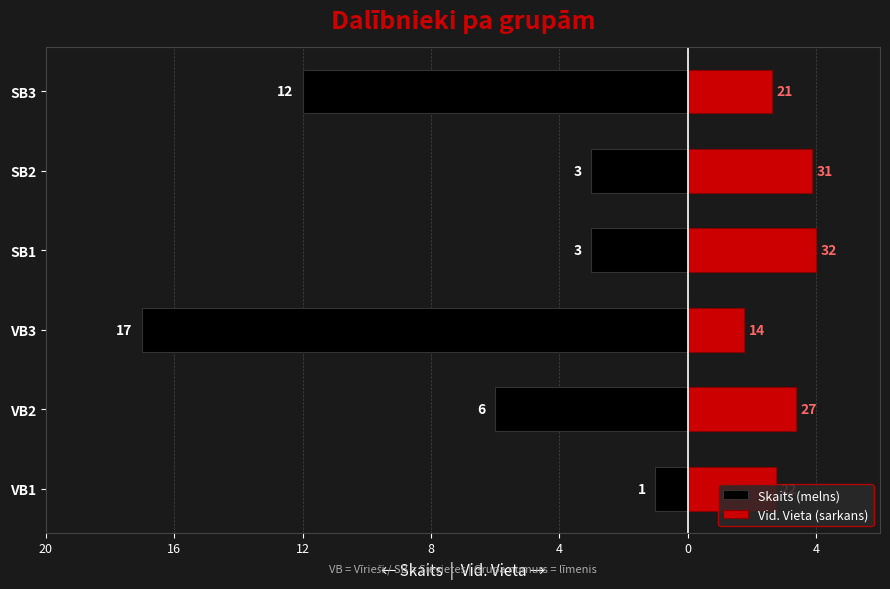

The Skaits (melns) series shows -0.6 at VB1. True or false?

False